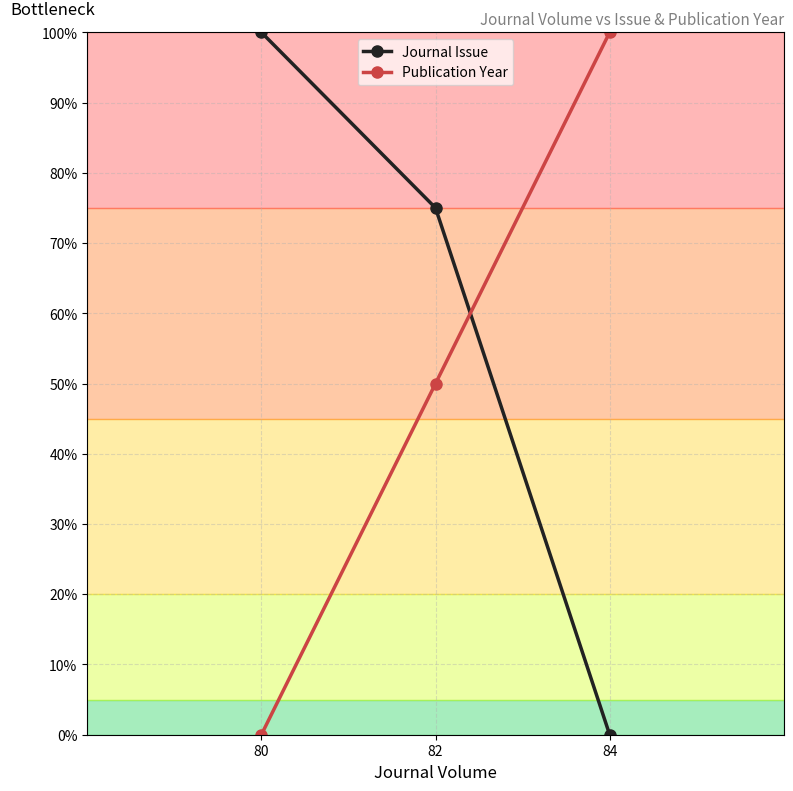

Which series changed the most between 80 and 82?

Publication Year